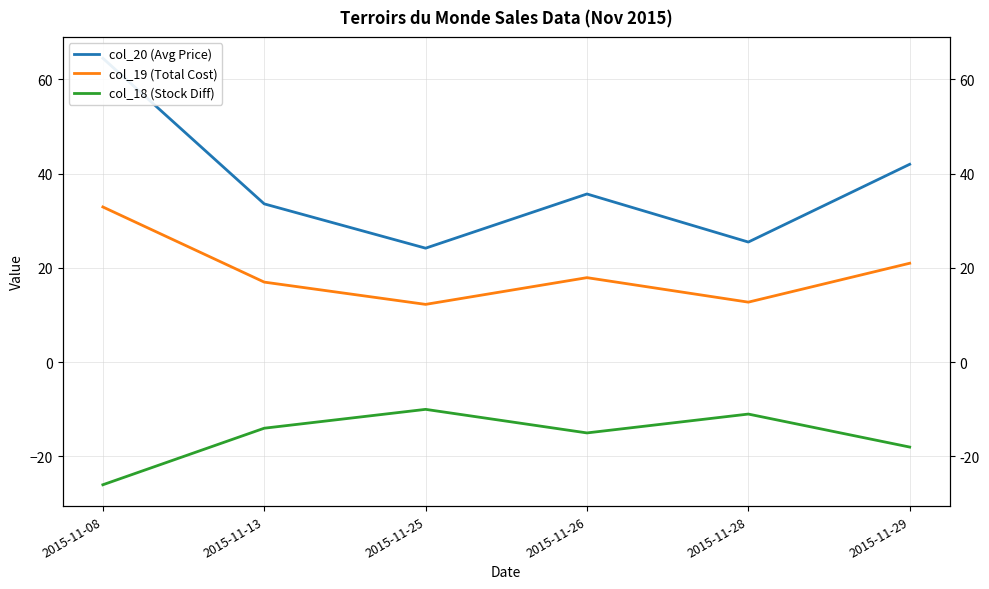

The col_19 (Total Cost) series shows 12.3 at 2015-11-25. True or false?

True